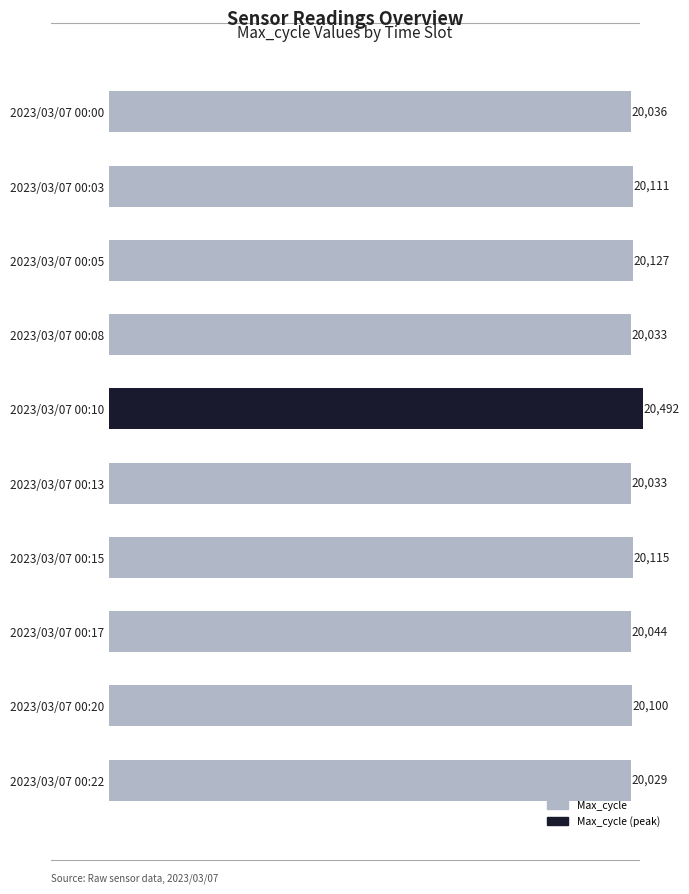

How many series are shown in this chart?

1